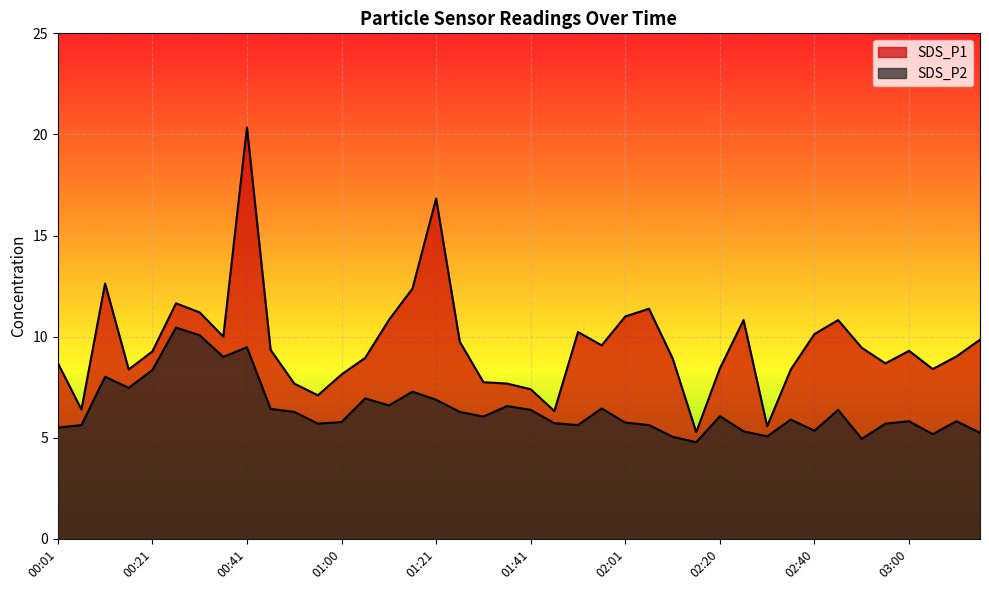

True or false: SDS_P1 and SDS_P2 cross at least once.

False